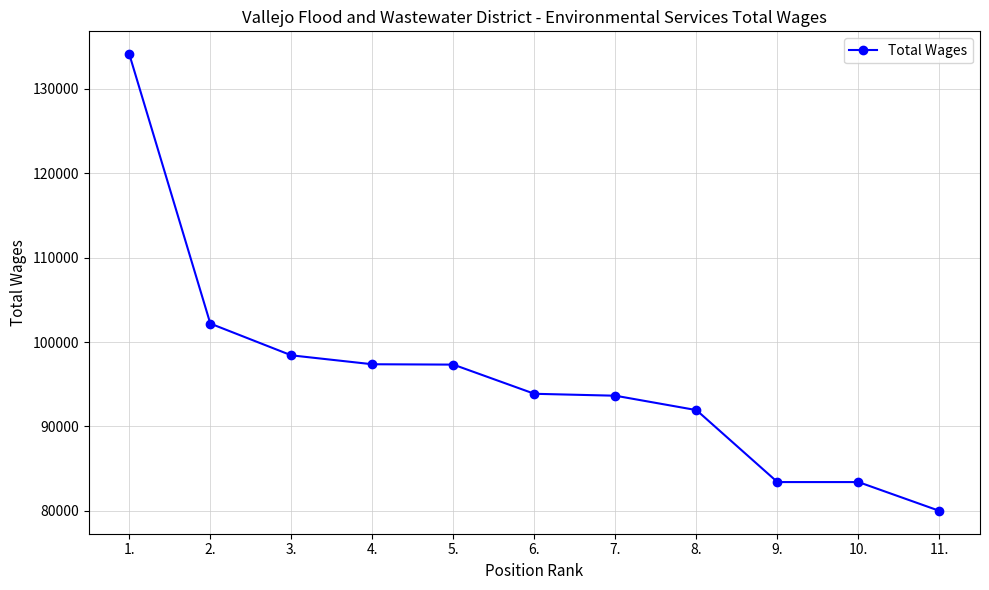

Does the chart have visible grid lines?

Yes